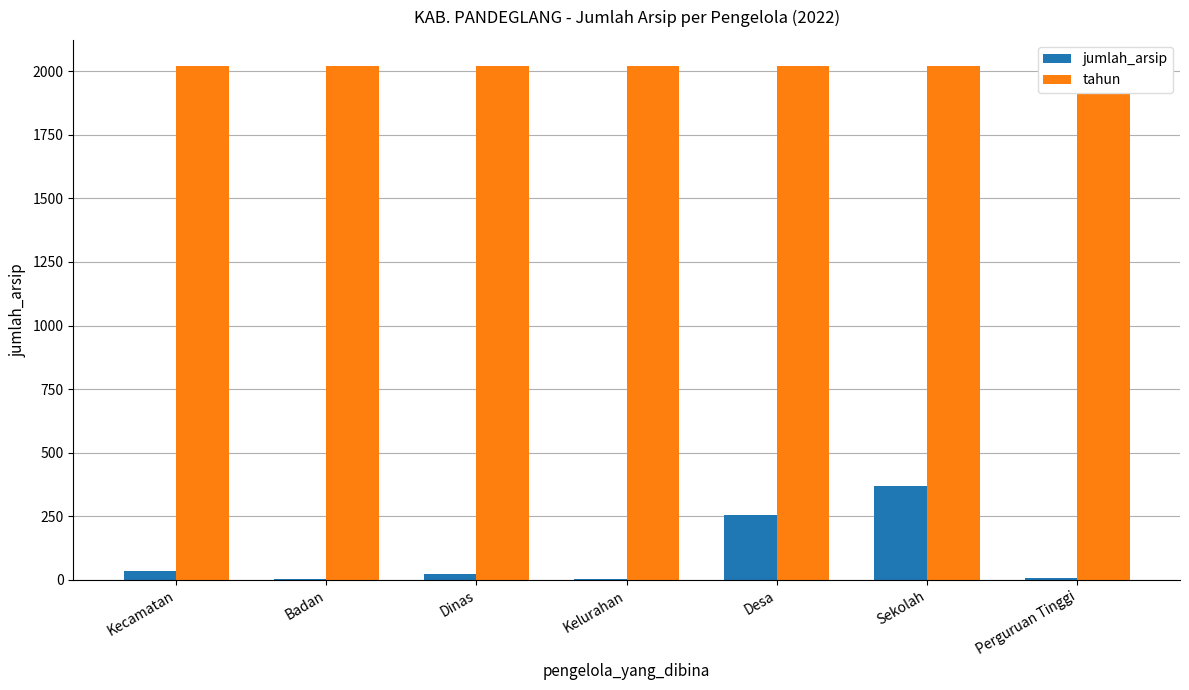

Reading right to left, list all the values displayed in this chart.

jumlah_arsip: Perguruan Tinggi=7	Sekolah=371	Desa=257	Kelurahan=4	Dinas=23	Badan=5	Kecamatan=35
tahun: Perguruan Tinggi=2022	Sekolah=2022	Desa=2022	Kelurahan=2022	Dinas=2022	Badan=2022	Kecamatan=2022